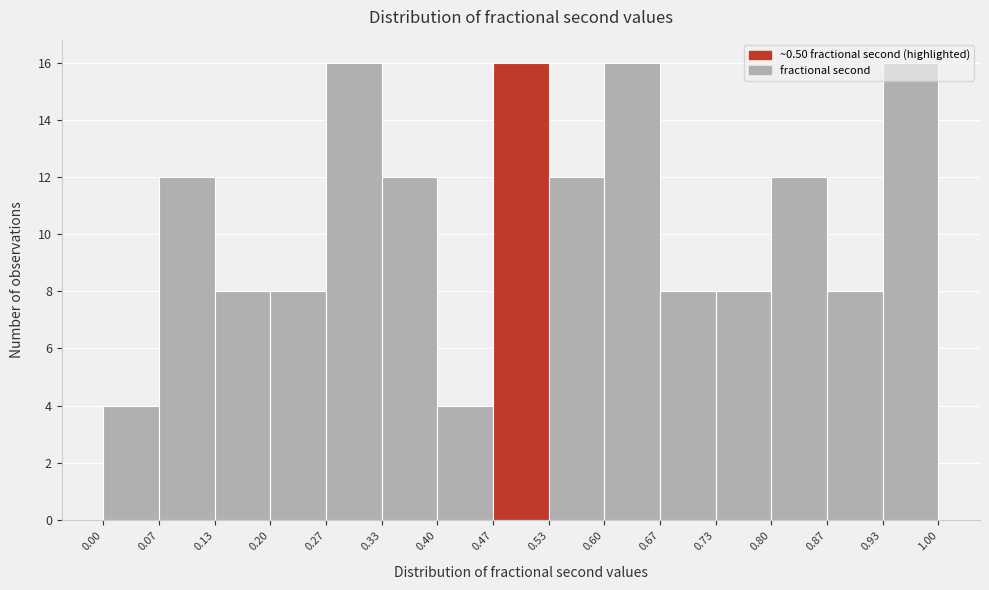

Reading left to right, list every bar in this chart as the range it spans on the x-axis followed by its height. The values are not printed on the chart, so give them approximately, as read against the axis.

0.00 to 0.07: 4
0.07 to 0.13: 12
0.13 to 0.20: 8
0.20 to 0.27: 8
0.27 to 0.33: 16
0.33 to 0.40: 12
0.40 to 0.47: 4
0.47 to 0.53: 16
0.53 to 0.60: 12
0.60 to 0.67: 16
0.67 to 0.73: 8
0.73 to 0.80: 8
0.80 to 0.87: 12
0.87 to 0.93: 8
0.93 to 1.00: 16